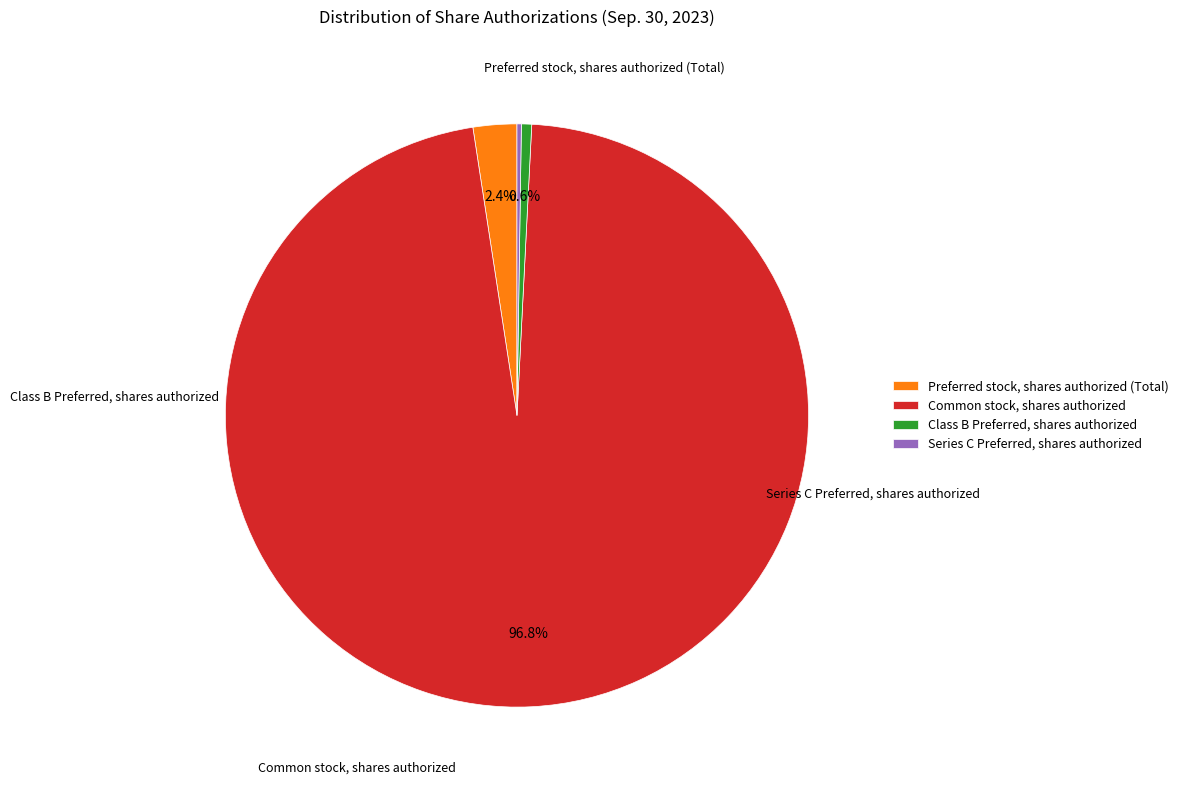

To the nearest percent, what is the difference between the Common stock, shares authorized and Preferred stock, shares authorized (Total) slice percentages?

94%